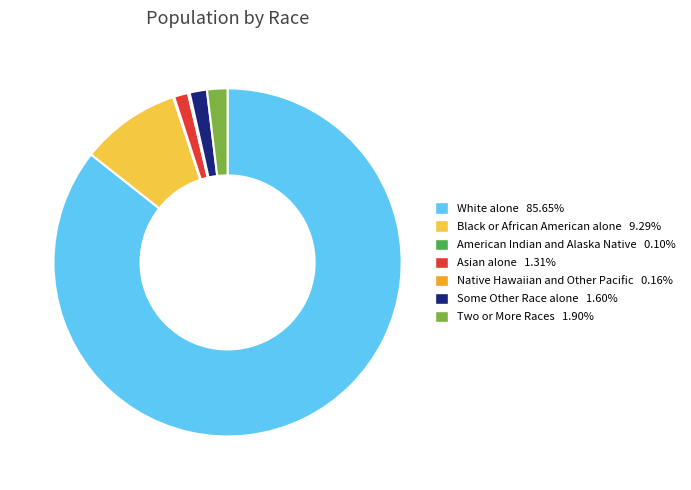

Approximately how many times larger is the value at White alone 85.65% compared to Black or African American alone 9.29%?

9.2